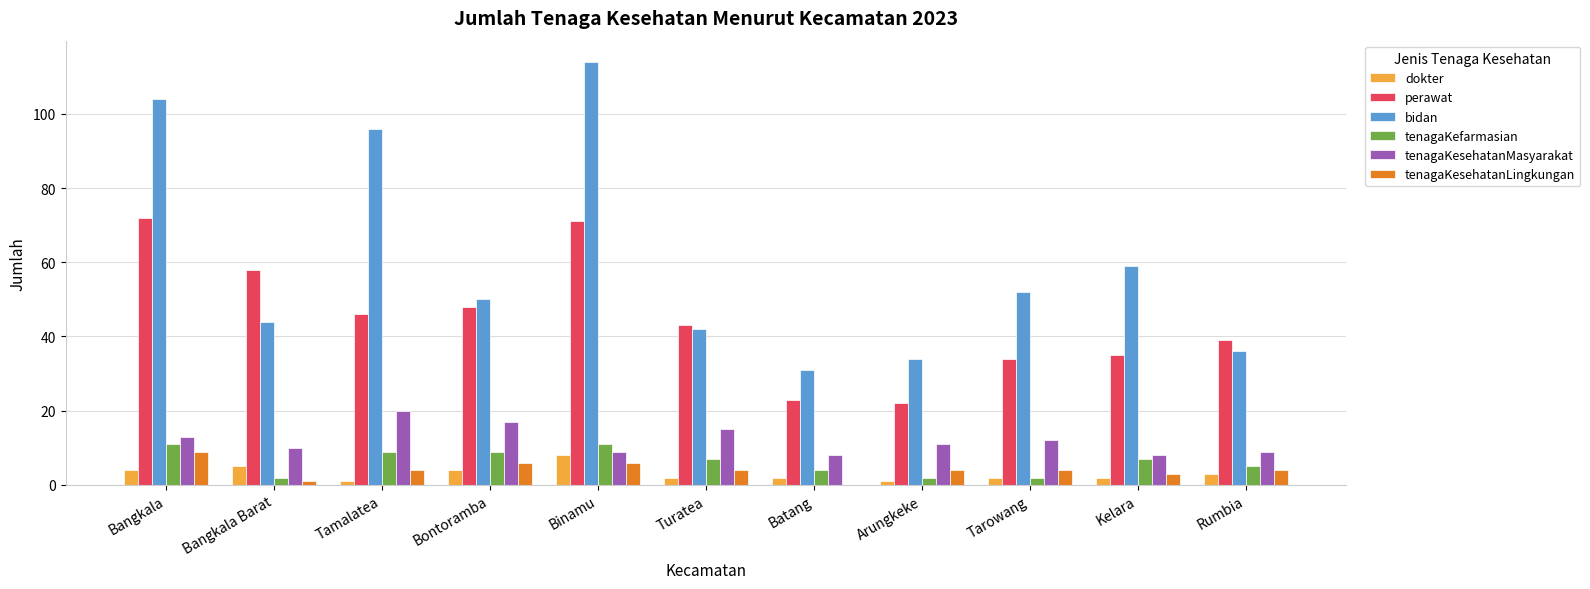

What is the maximum value for bidan?

114